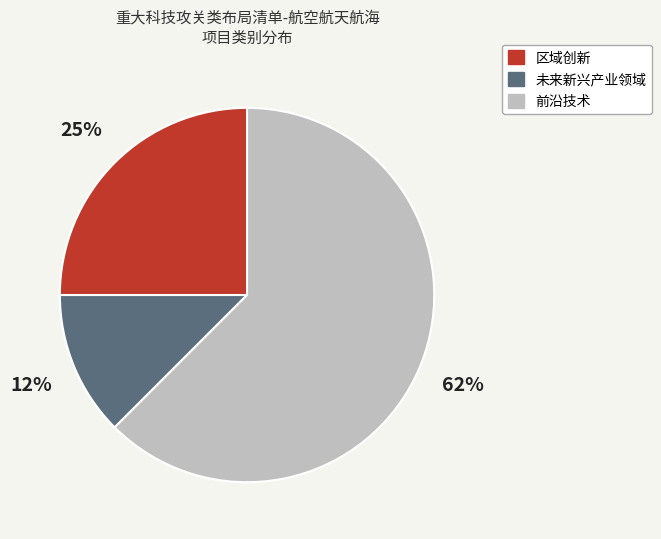

Which has a higher value, 前沿技术 or 未来新兴产业领域?

前沿技术